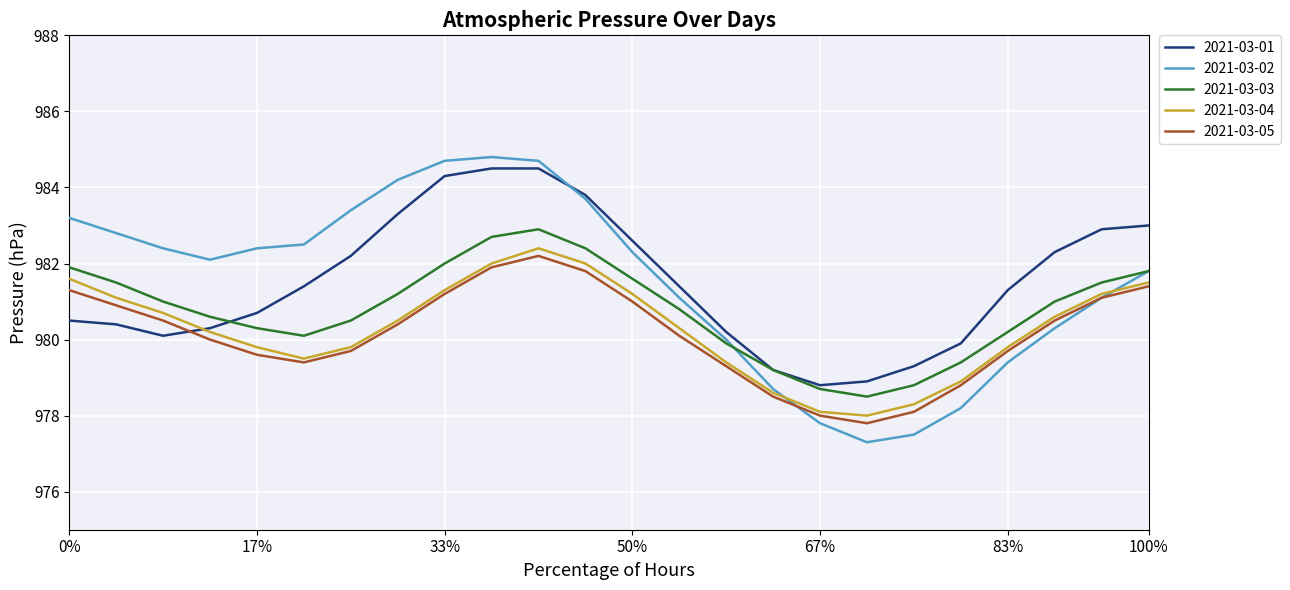

Does the chart display data point markers on the line(s)?

No